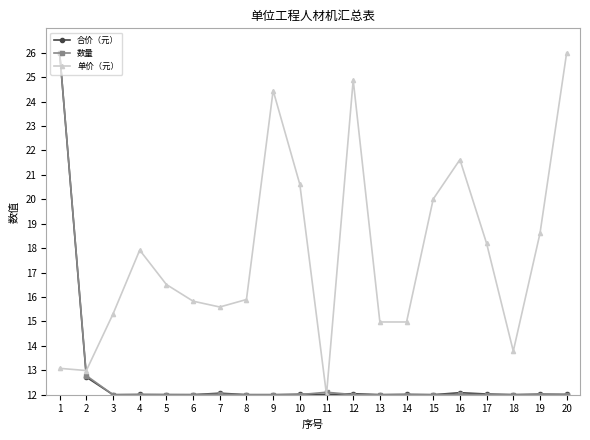

Which series changed the most between 5 and 19?

单价（元）